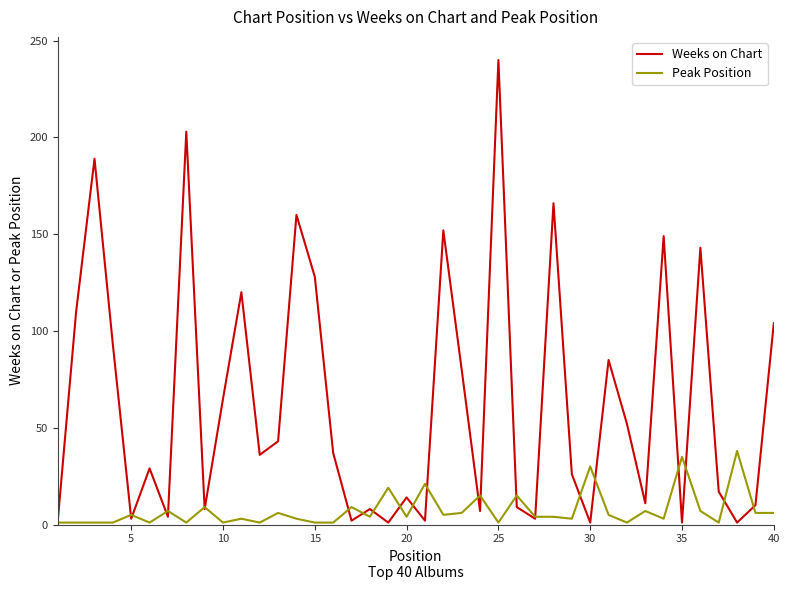

What is the highest value of the Weeks on Chart series?

240